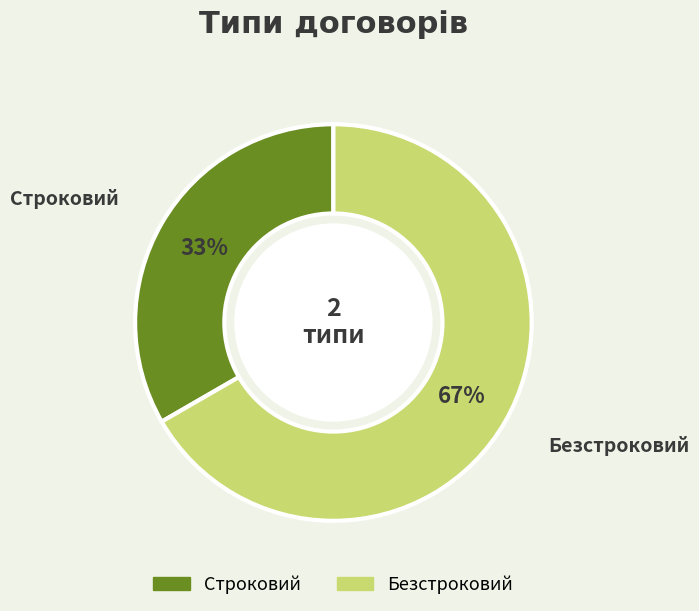

To the nearest percent, what portion does Безстроковий represent?

67%